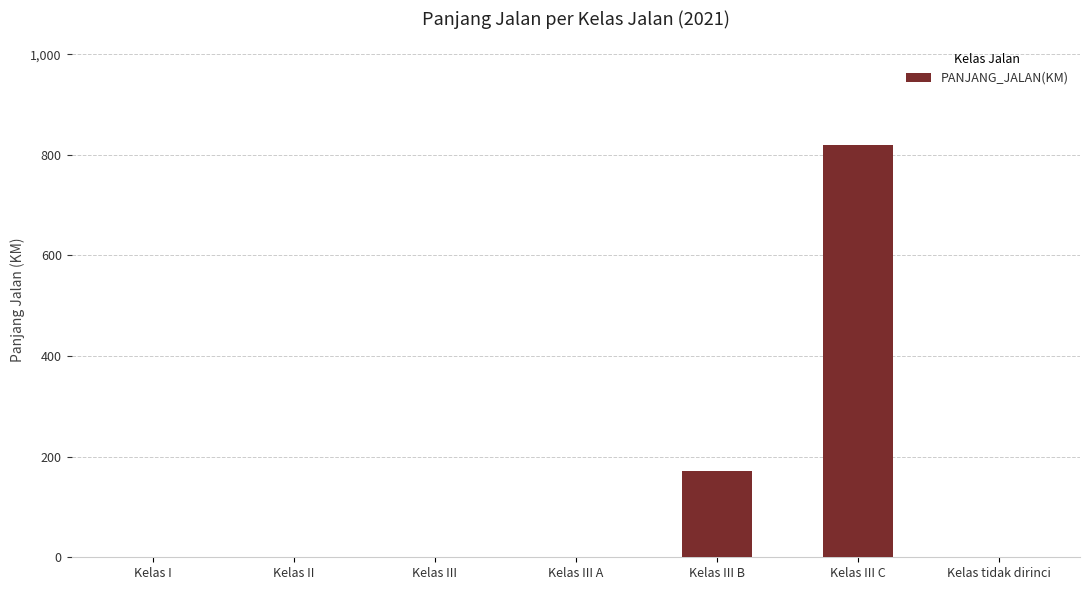

Reading left to right, list all the values displayed in this chart.

Kelas I=0.0	Kelas II=0.0	Kelas III=0.0	Kelas III A=0.0	Kelas III B=172.2	Kelas III C=820.5	Kelas tidak dirinci=0.0